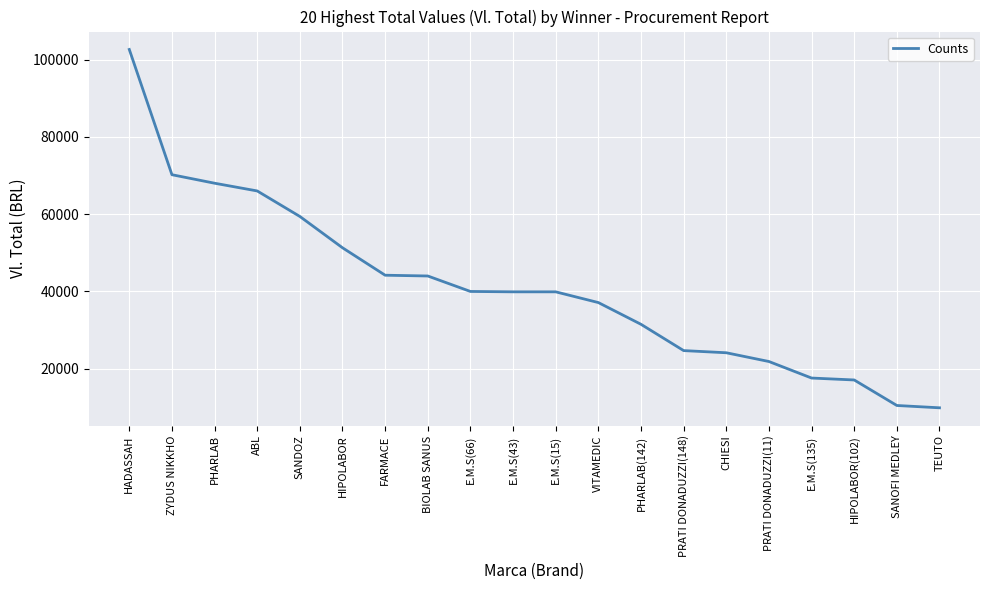

What is the change in value from BIOLAB SANUS to E.M.S(43)?

-4100